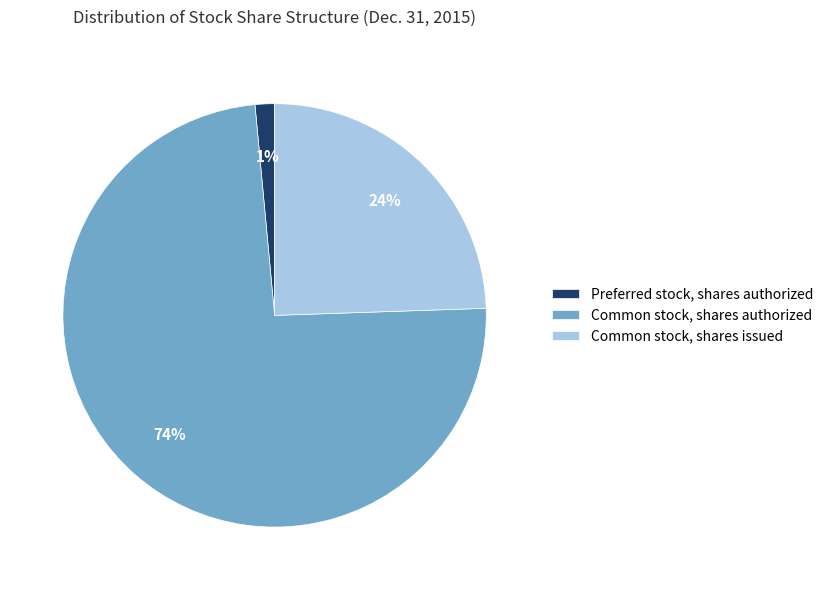

What is the largest slice in the pie chart?

Common stock, shares authorized